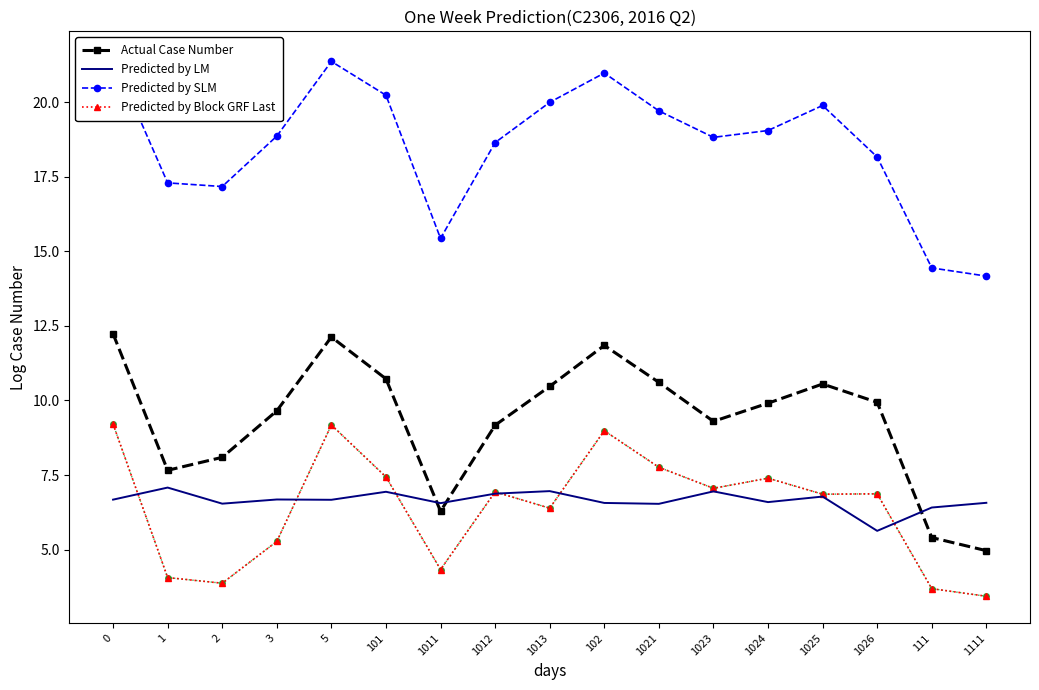

True or false: Predicted by Block GRF Last has a value of 2.2 at 1111.

False